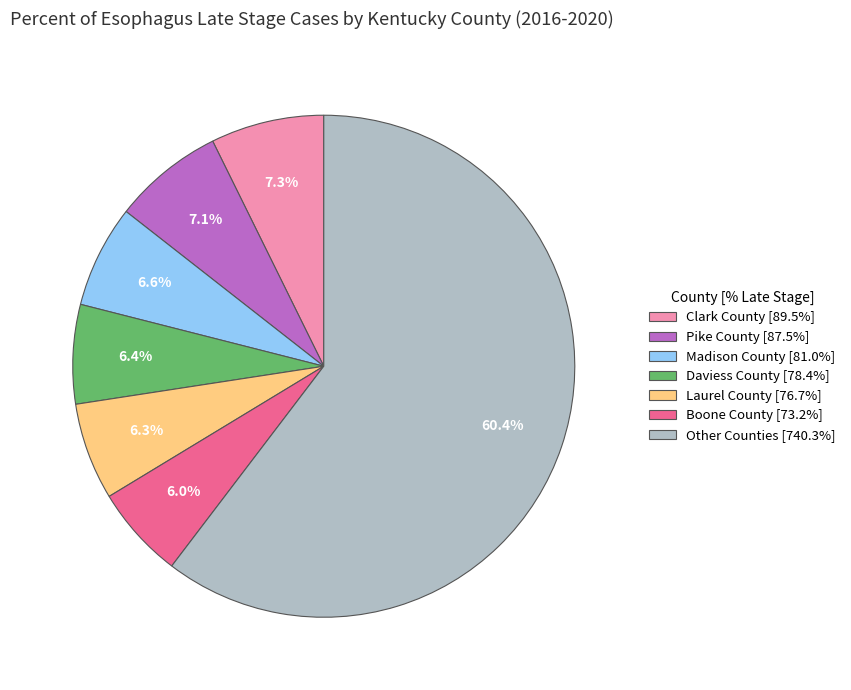

Which has a higher value, Pike County [87.5%] or Other Counties [740.3%]?

Other Counties [740.3%]